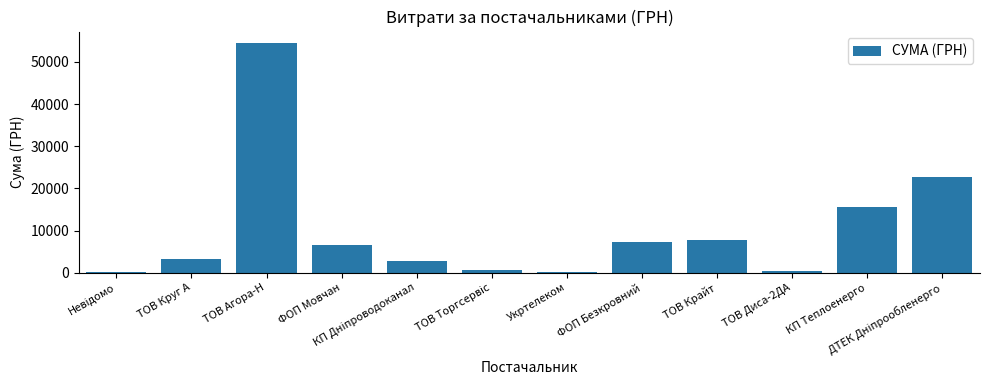

Read the value at КП Теплоенерго.

15570.0